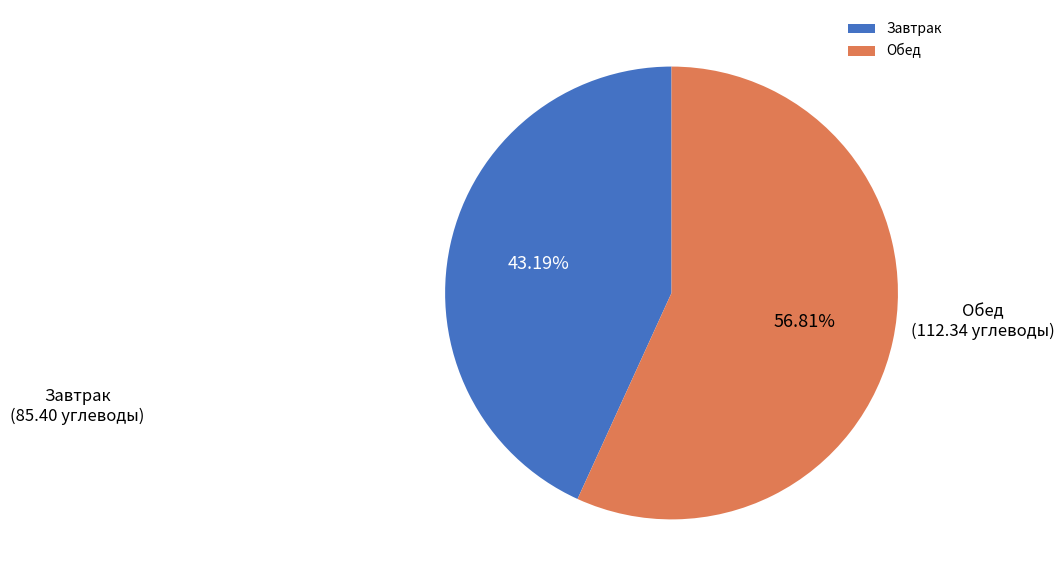

Rank the categories by value from highest to lowest.

Обед, Завтрак